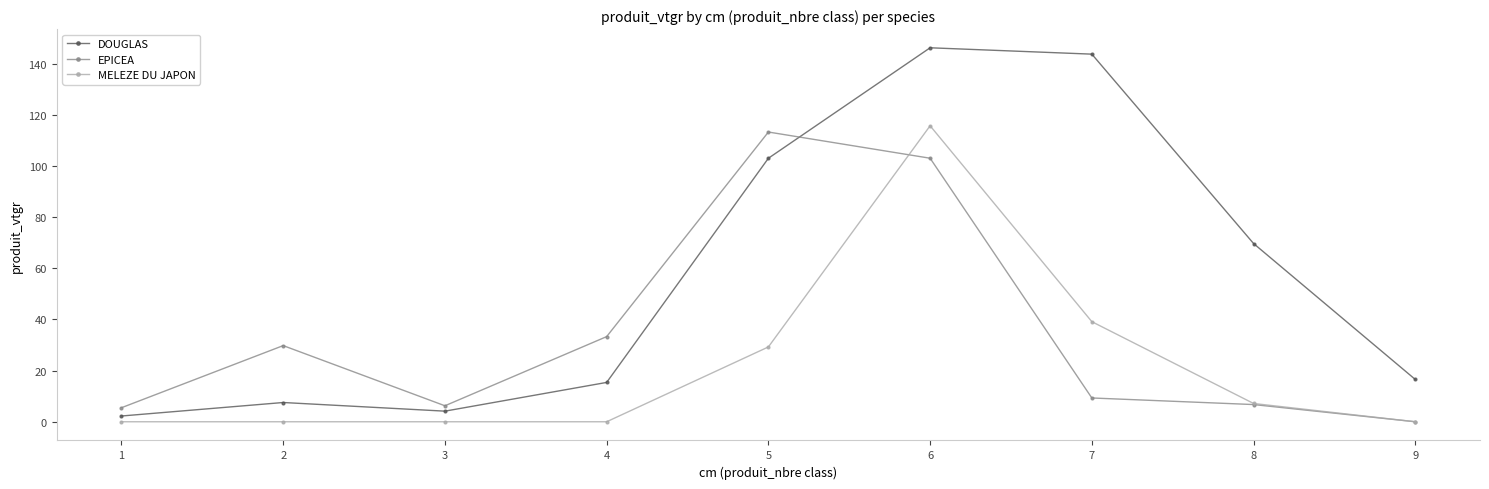

Which category has the highest value in the EPICEA series?

5